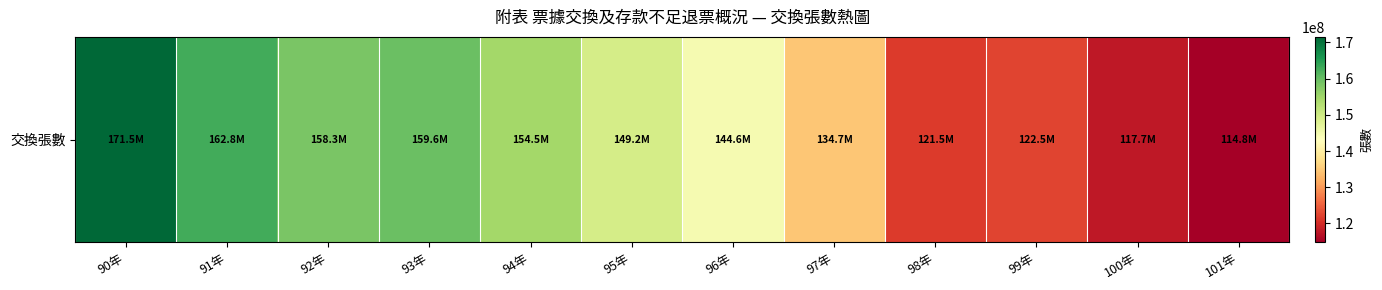

True or false: the data shows 122510748 at 99年.

True